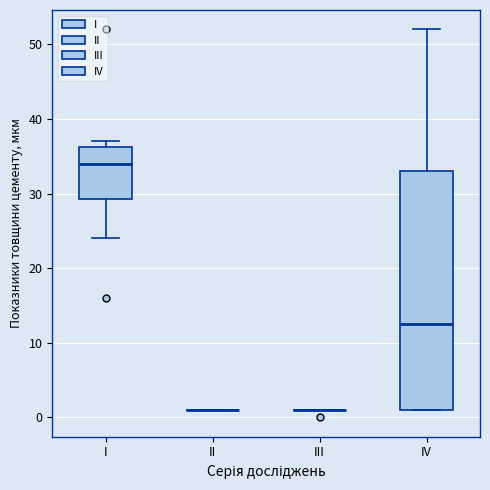

Reading left to right, transcribe this box plot: for each box, give where its median line is, the range the box spans, and where its two whiskers end, as read against the y-axis. The values are not printed on the chart, so give them approximately, as read against the axis.

I: median 34, box 29 to 36, whiskers 24 to 37
II: box collapsed to a line at 1, whiskers 1 to 1
III: box collapsed to a line at 1, whiskers 1 to 1
IV: median 13, box 1 to 33, whiskers 1 to 52